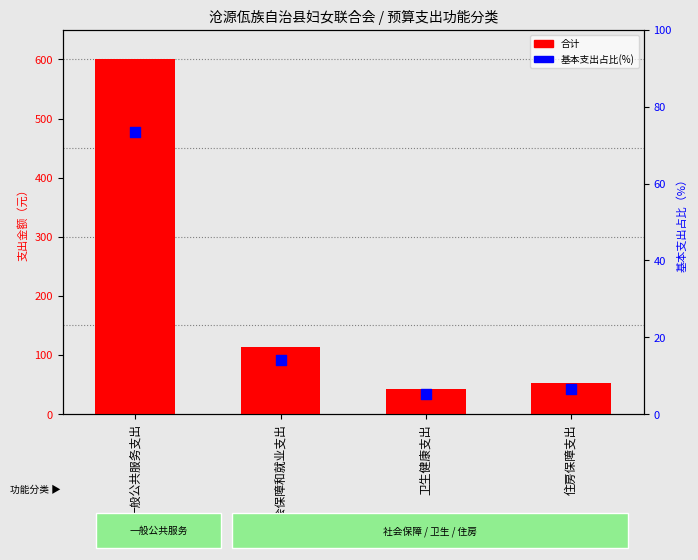

What are all the series names shown in the legend?

合计, 基本支出占比(%)